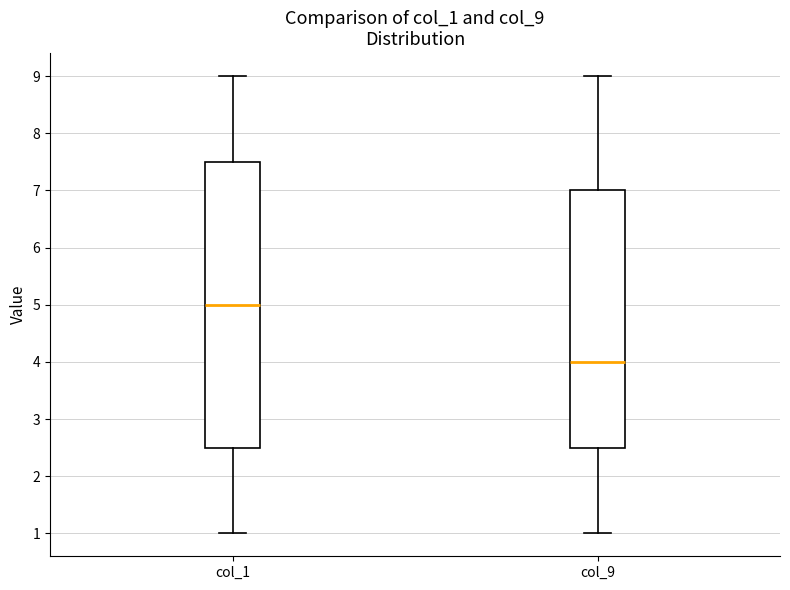

Which box is the tallest, from its lower edge to its upper edge?

col_1